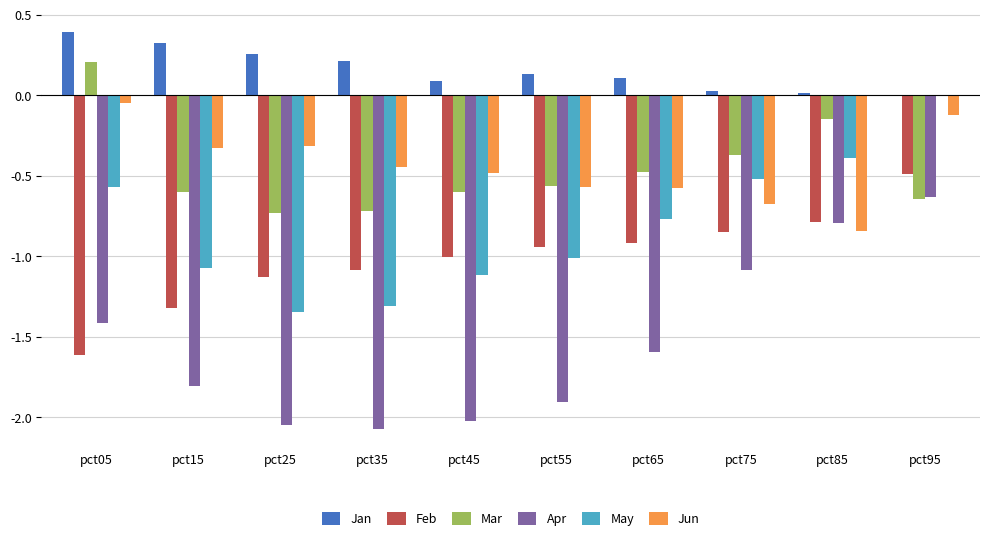

What is the sum of all Mar values?

-4.6